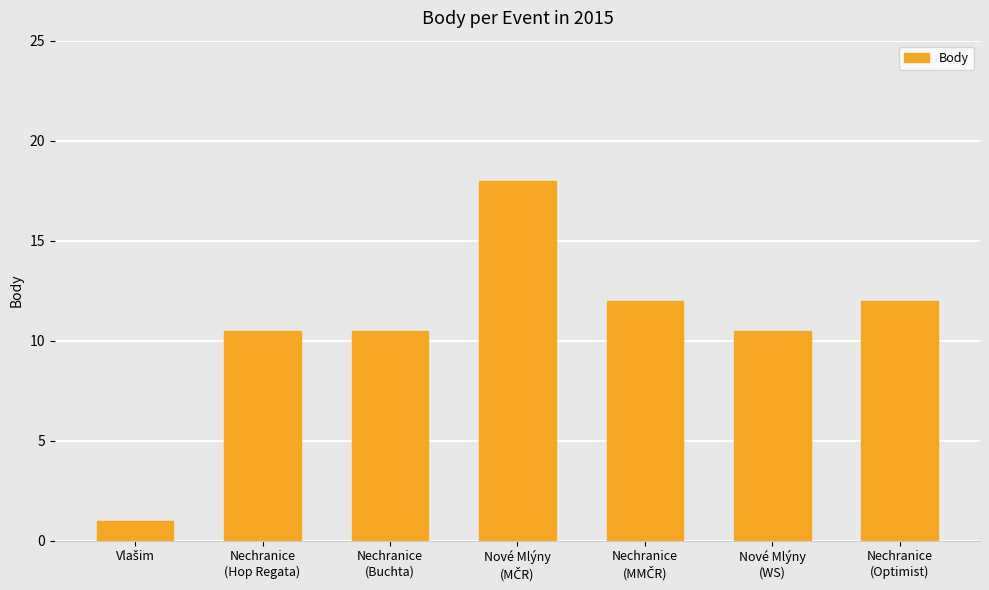

What is the maximum value shown in the chart?

18.0